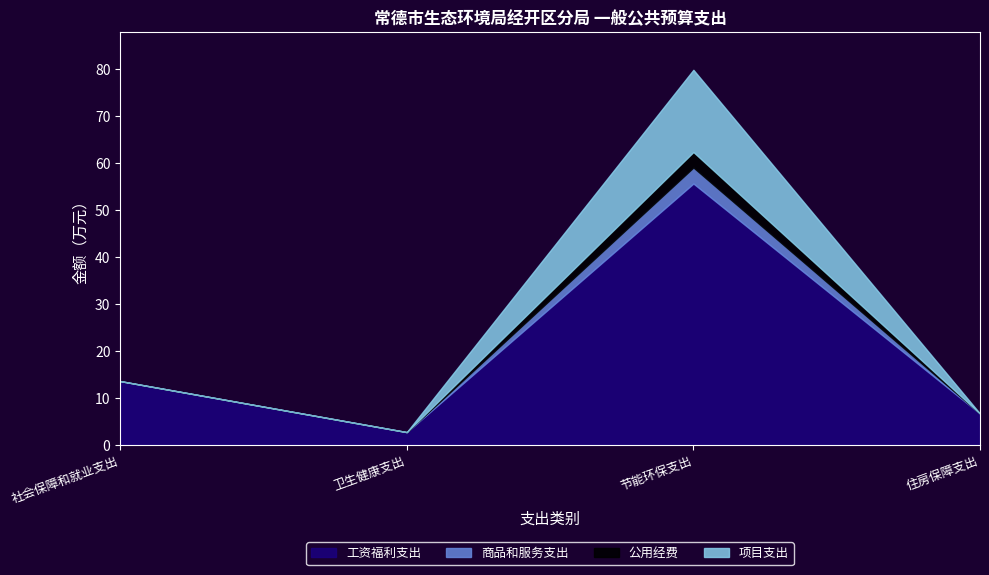

Does the chart display data point markers on the line(s)?

No